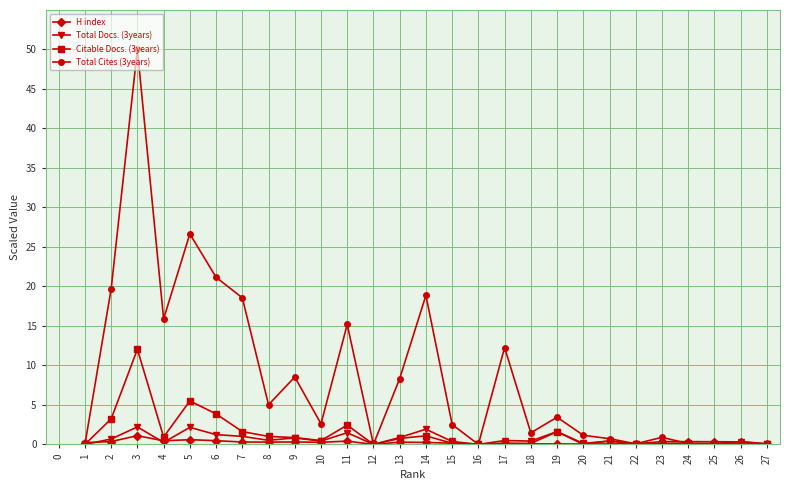

At how many categories does at least one series exceed 9?

9